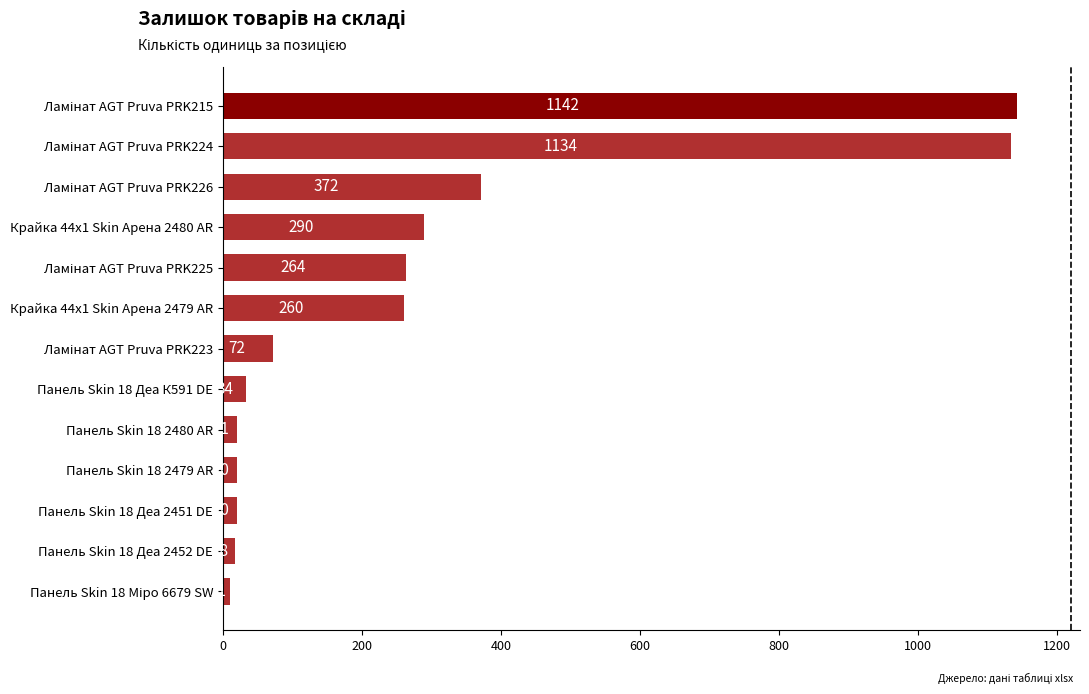

What is the minimum value shown in the chart?

11